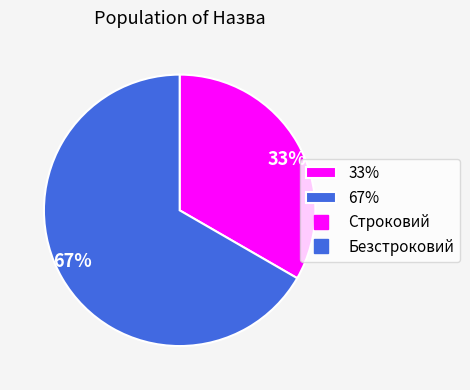

Rank the categories by value from lowest to highest.

33%, 67%